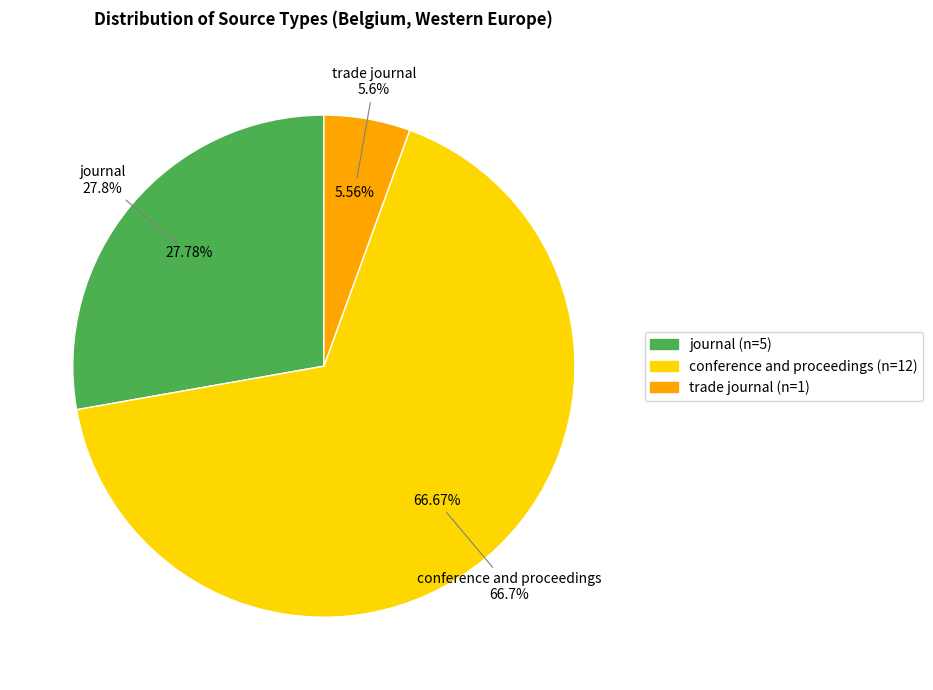

To the nearest percent, what is the difference between the largest and smallest slice percentages?

61%